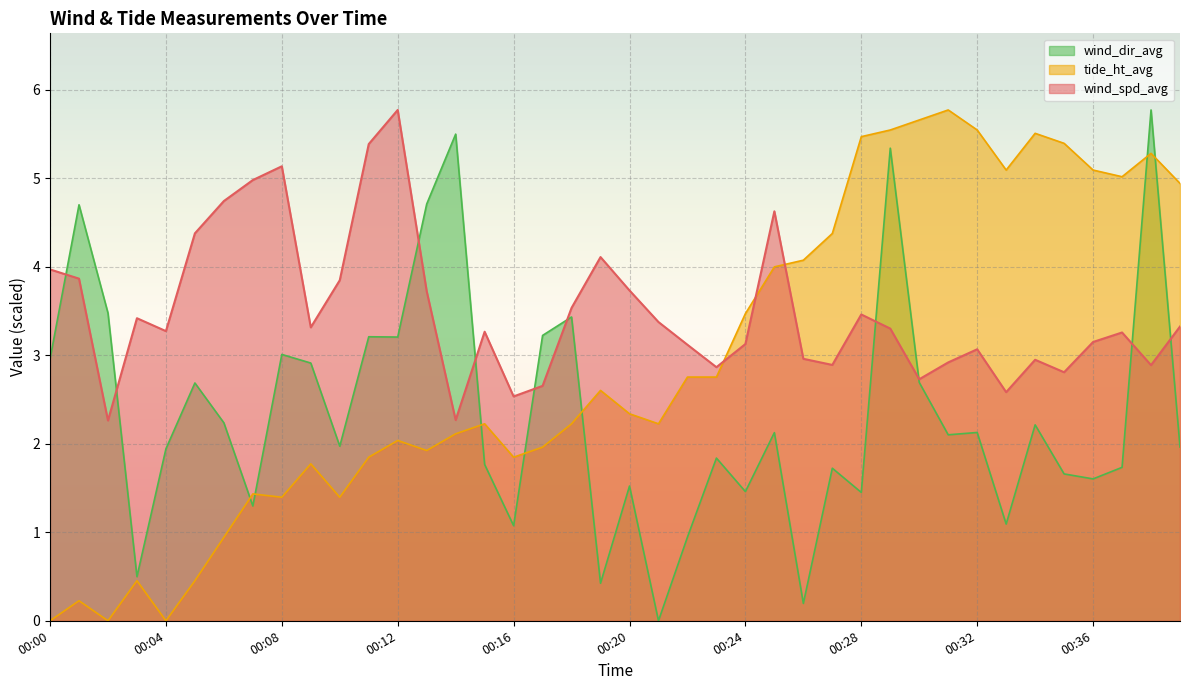

Which series has the largest range (max minus min)?

tide_ht_avg